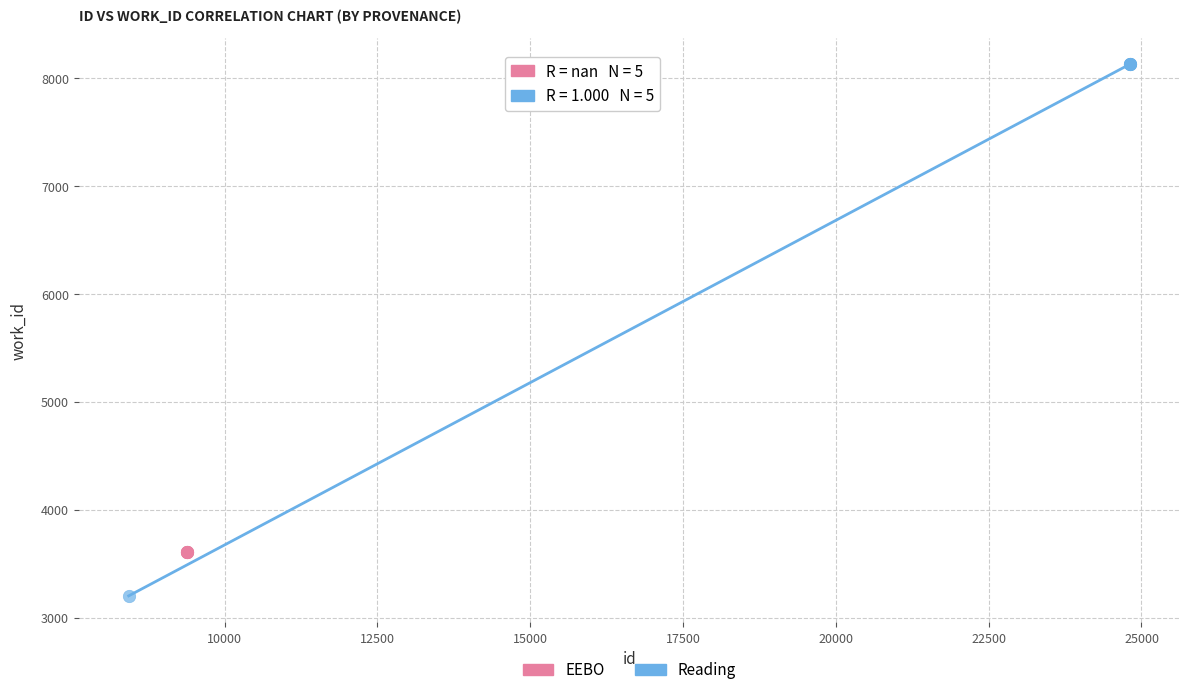

Which series contains the lowest Y value?

Reading